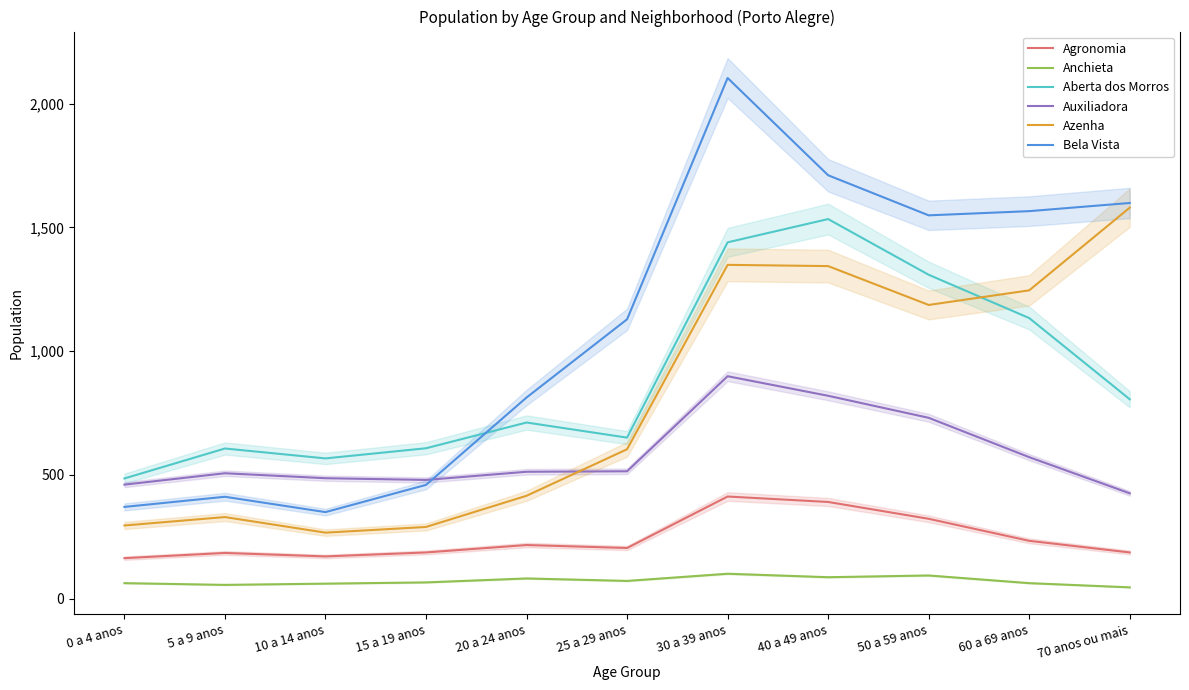

Does the chart have visible grid lines?

No